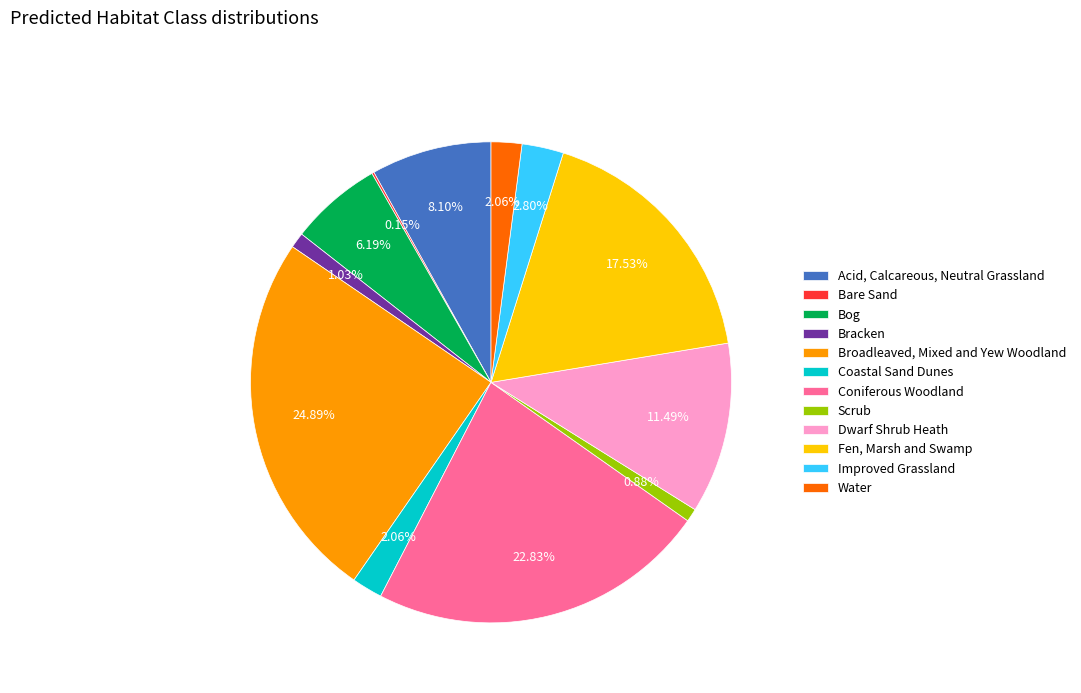

Does any single category account for the majority?

No